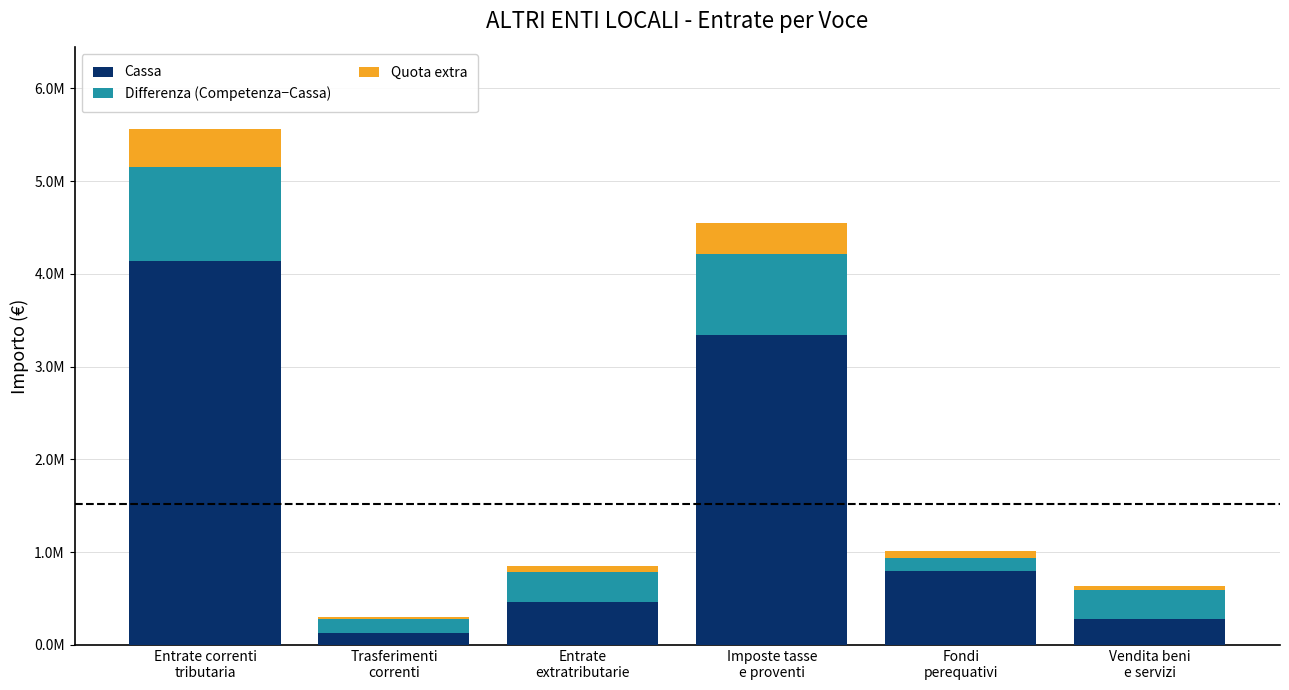

Are the bars grouped side by side (vs. stacked)?

No